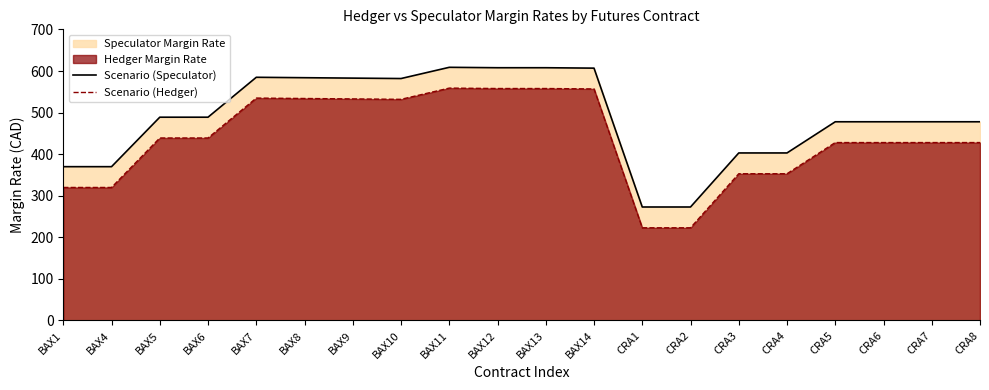

Does the chart display data point markers on the line(s)?

No